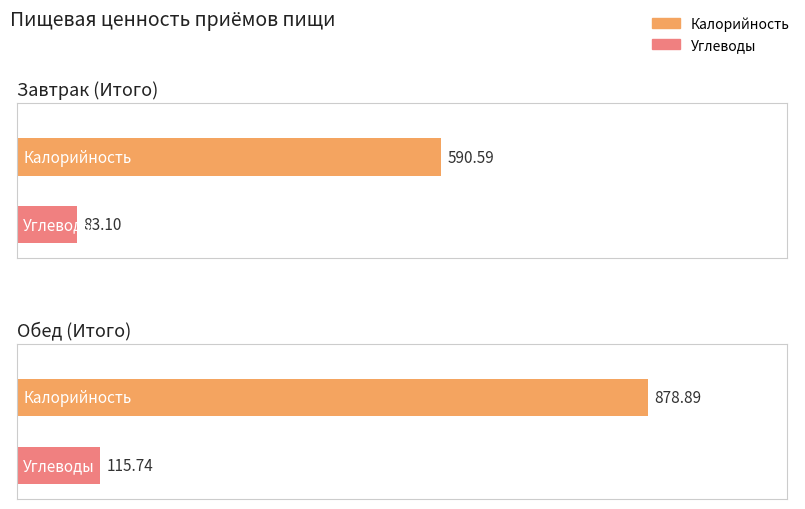

Between Обед (Итого) and Завтрак (Итого), which is larger?

Обед (Итого)